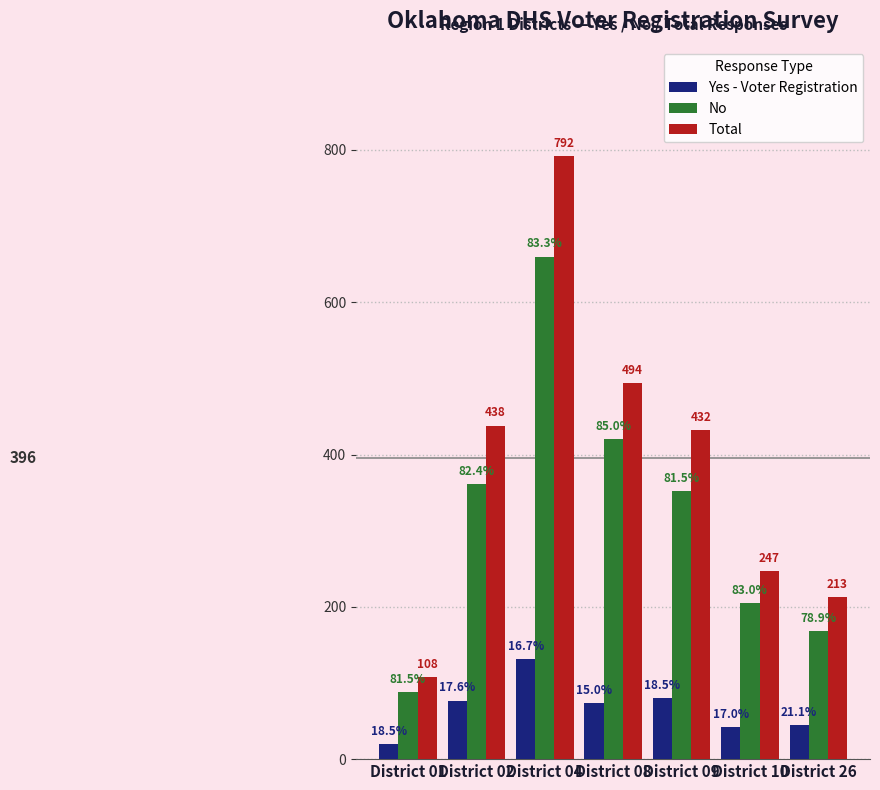

At which category is the sum across all series the highest?

District 04